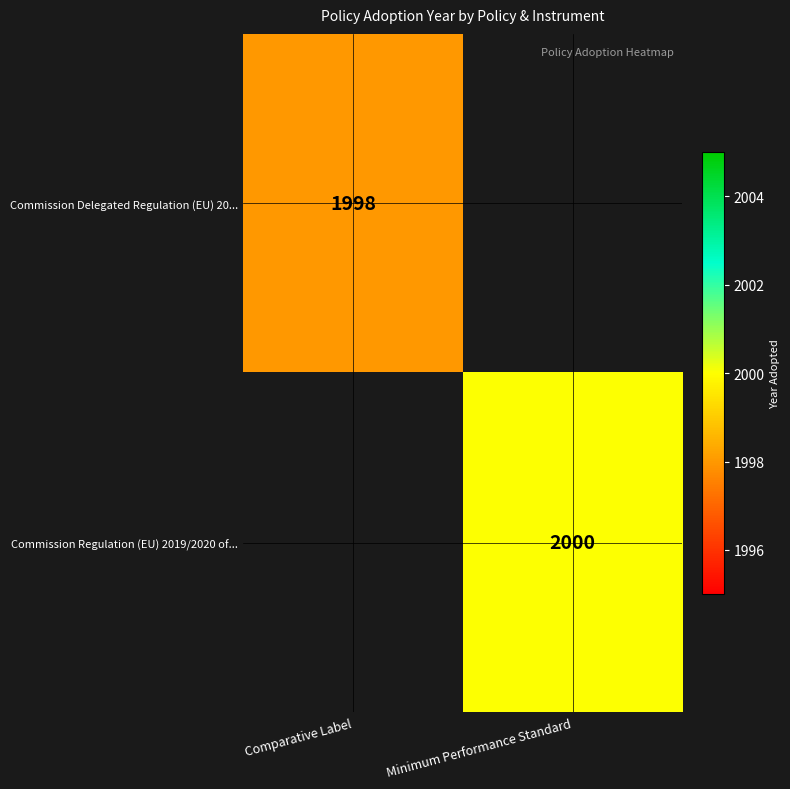

The value of Commission Delegated Regulation (EU) 20... at Comparative Label is 1998. True or false?

True